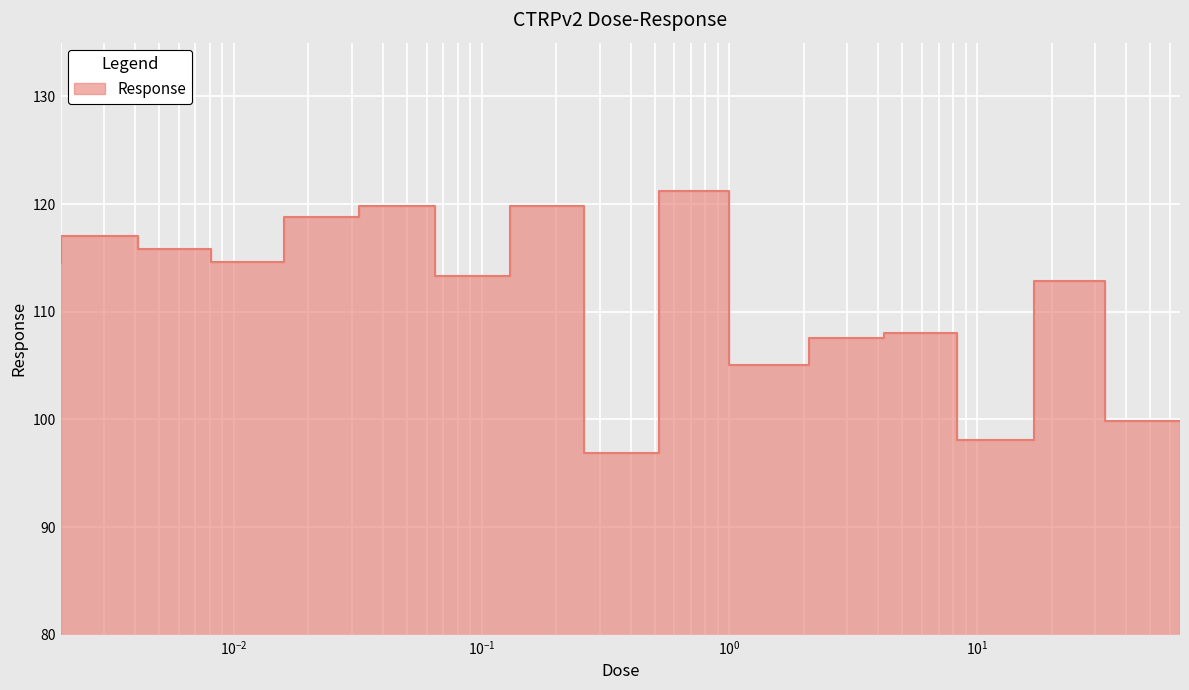

Between 0.0041 and 0.0081, which is larger?

0.0041